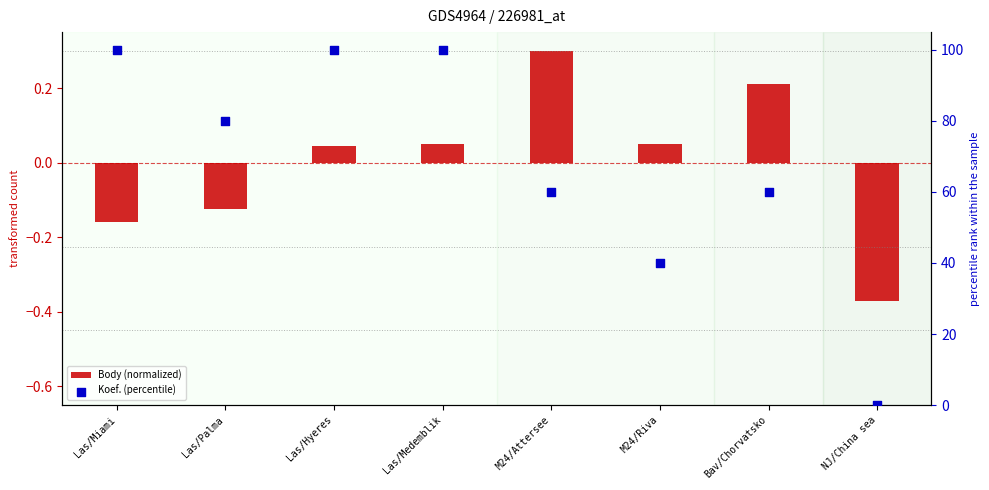

At which category is the sum across all series the highest?

Las/Medemblik